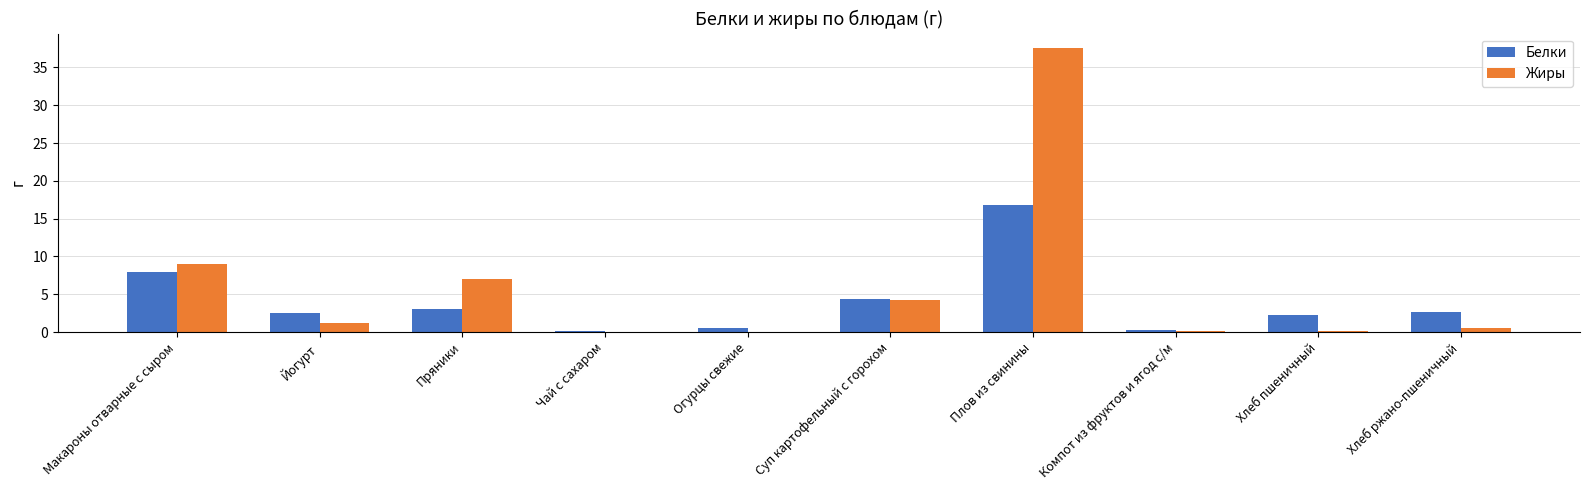

Is the value of Жиры at Плов из свинины greater than the value of Белки at Хлеб ржано-пшеничный?

Yes